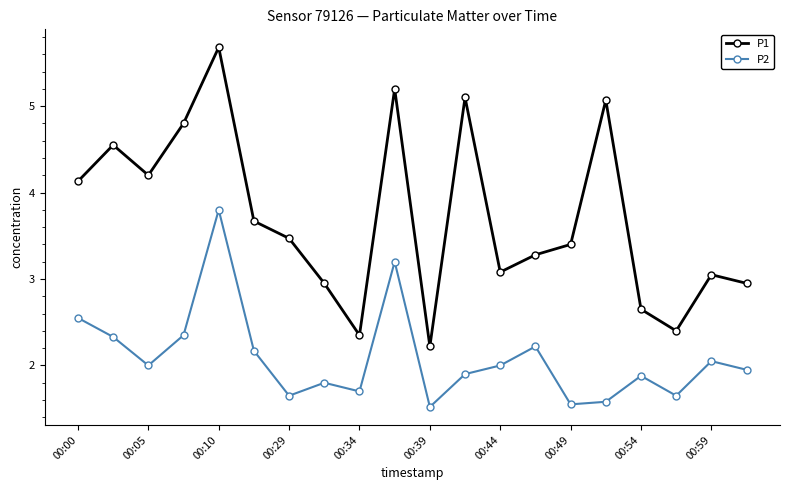

Which series has the largest total across all categories?

P1